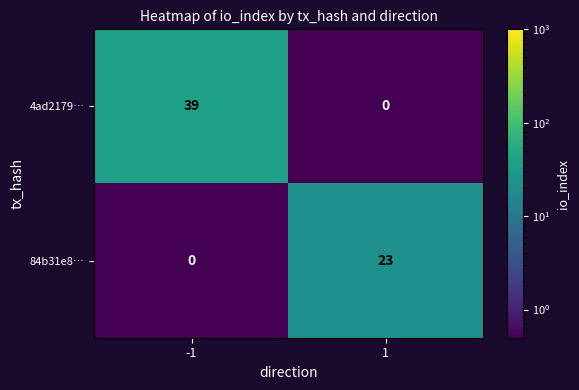

What is the sum of all 4ad2179… values?

39